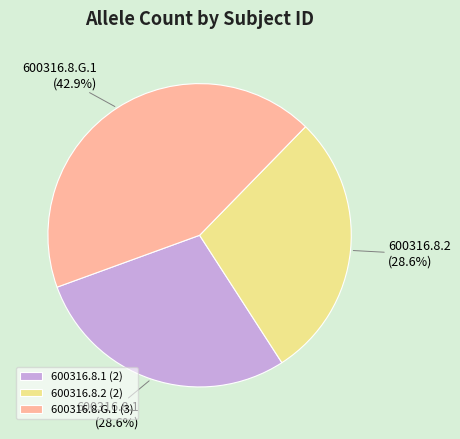

To the nearest percent, what is the average slice percentage?

33%